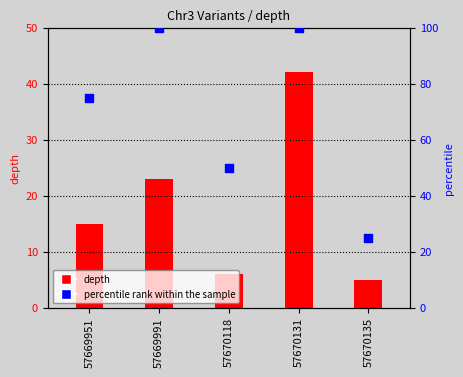

Which series reaches the minimum Y coordinate?

depth